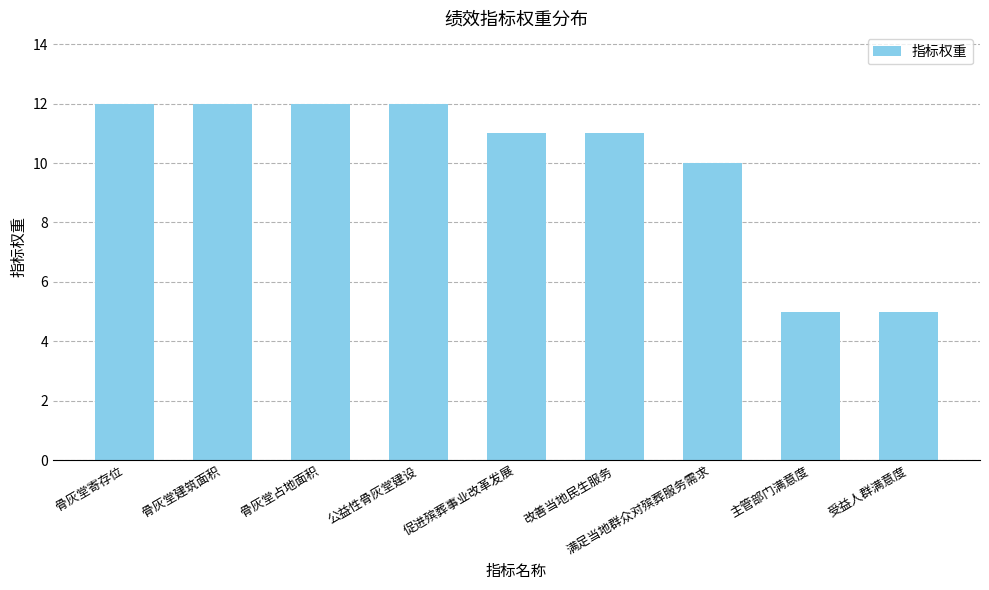

What is the sum of all values?

90